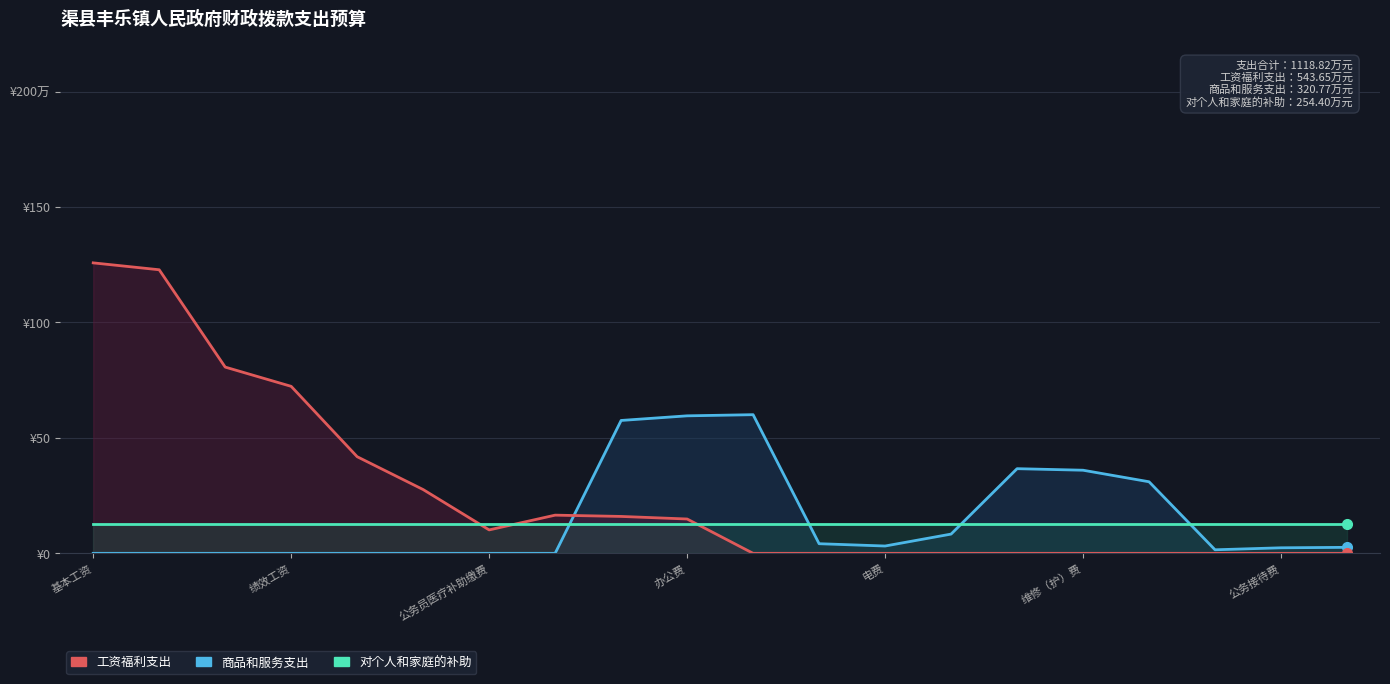

True or false: 对个人和家庭的补助 and 商品和服务支出 intersect in this chart.

True